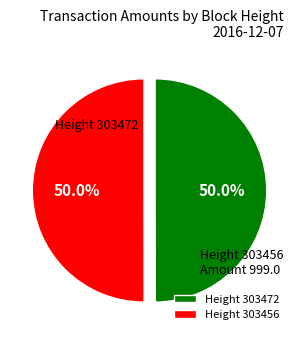

Approximately how many times larger is the value at Height 303456 compared to Height 303472?

1.0